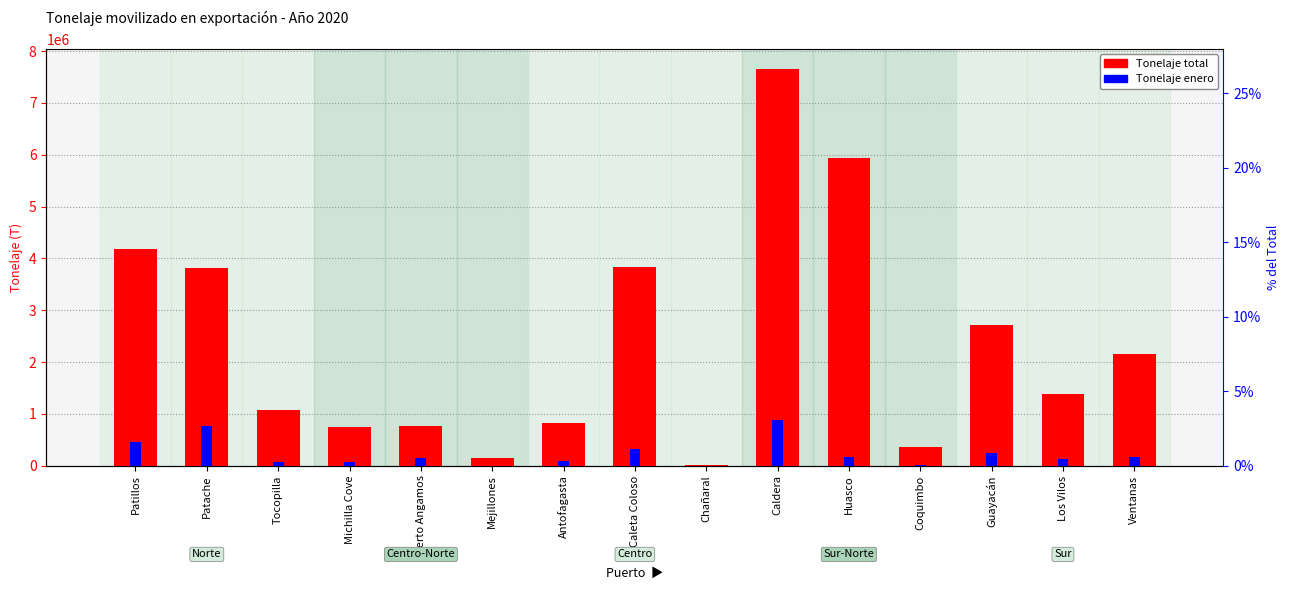

The Tonelaje total series shows 5932764.0 at Huasco. True or false?

True